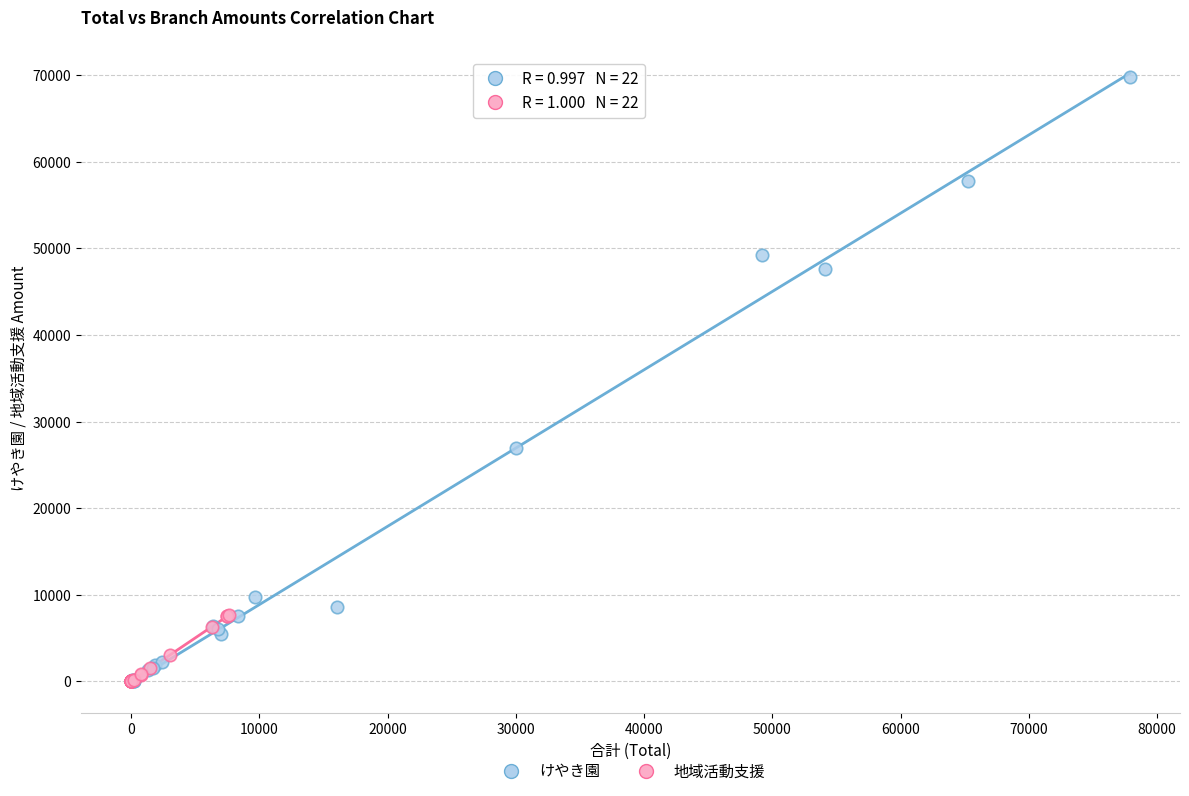

Which series has the largest Y range (max minus min)?

けやき園